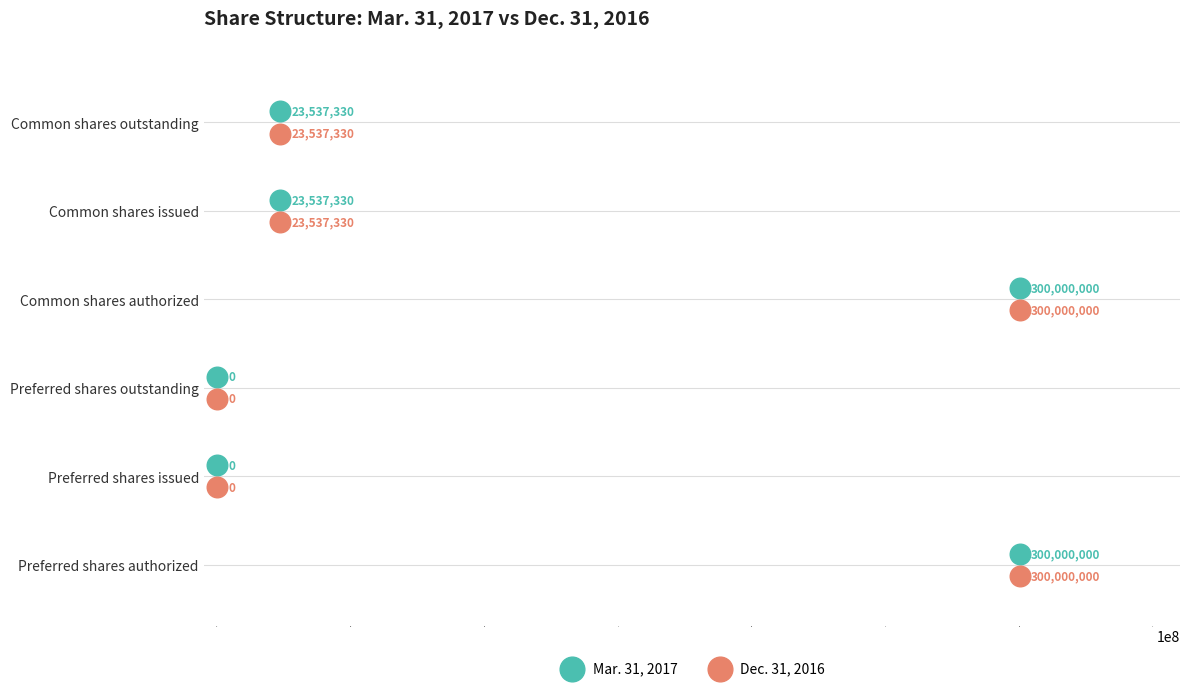

Which series contains the lowest Y value?

Dec. 31, 2016